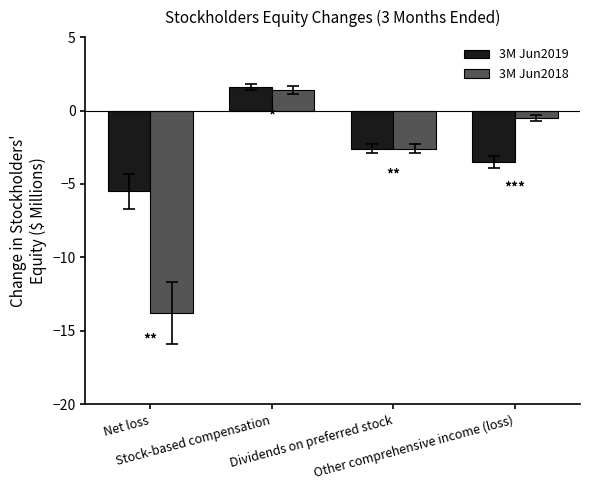

True or false: 3M Jun2019 has a value of -0.8 at Dividends on preferred stock.

False